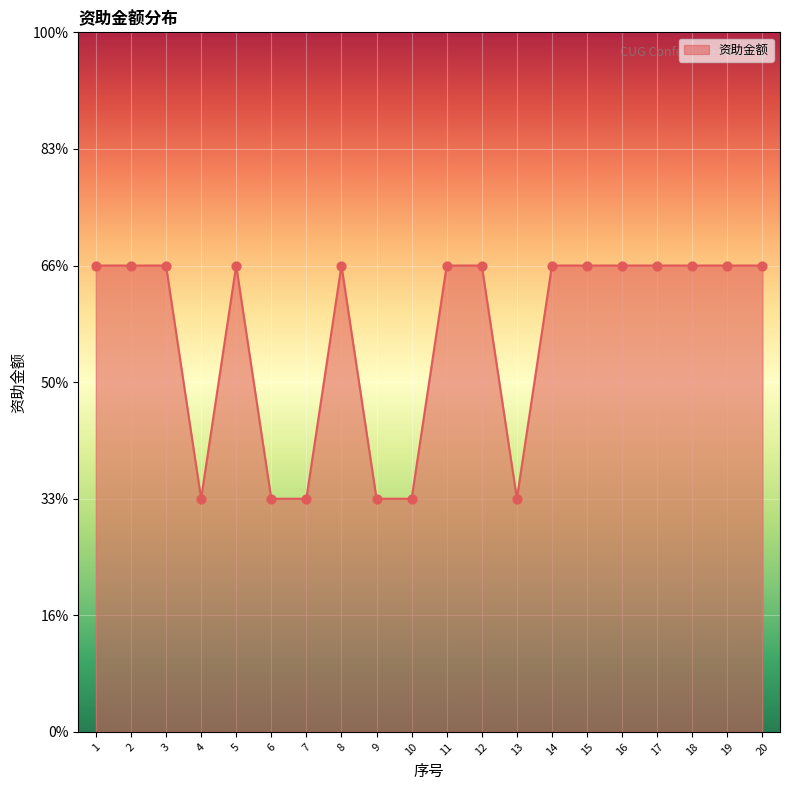

What is the ratio of the value at 20 to the value at 16?

1.0